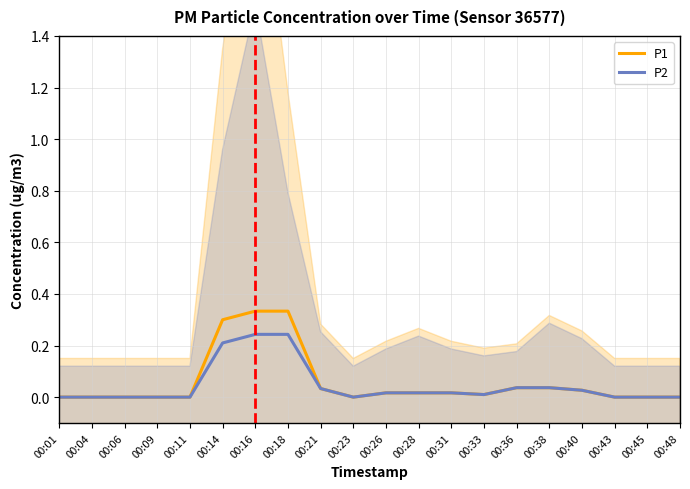

The P1 series shows 0.0 at 00:40. True or false?

True